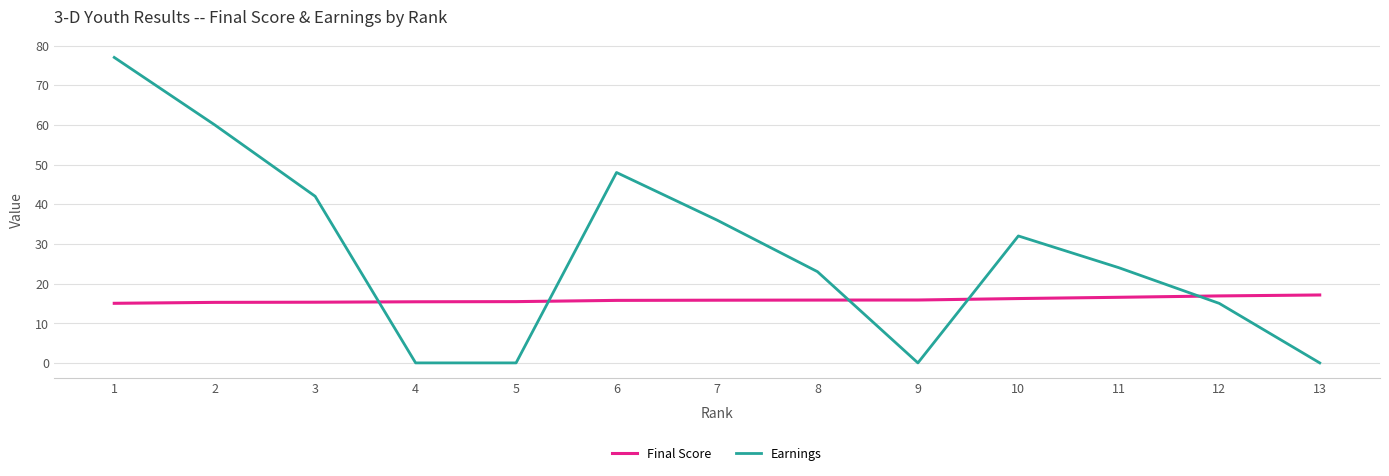

Is it true that Final Score equals 4.4 at 2?

False